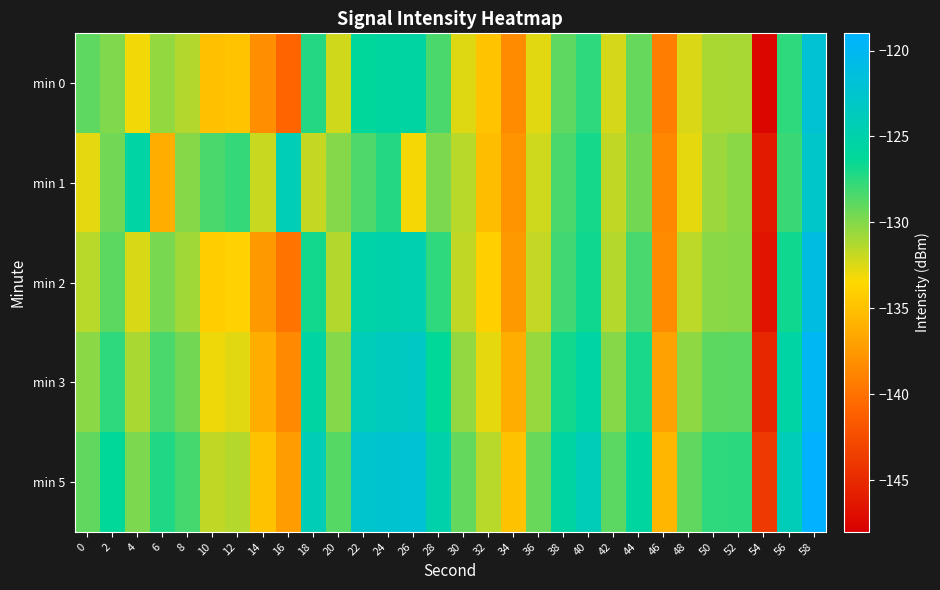

Reading right to left, transcribe all the data shown in this chart.

min 0: 58=-122.1	56=-127.6	54=-147.5	52=-131.1	50=-131.1	48=-132.4	46=-139.2	44=-129.2	42=-132.3	40=-127.6	38=-129.0	36=-132.7	34=-138.3	32=-134.9	30=-132.5	28=-128.4	26=-125.5	24=-125.7	22=-126.0	20=-132.1	18=-127.3	16=-140.8	14=-138.2	12=-134.8	10=-135.0	8=-131.3	6=-130.5	4=-133.1	2=-129.9	0=-128.9
min 1: 58=-122.8	56=-127.9	54=-146.1	52=-130.2	50=-130.7	48=-132.8	46=-138.6	44=-129.5	42=-131.7	40=-126.9	38=-128.4	36=-132.1	34=-137.8	32=-135.2	30=-131.5	28=-129.8	26=-133.2	24=-127.3	22=-128.5	20=-130.0	18=-131.8	16=-124.2	14=-131.9	12=-127.8	10=-128.4	8=-130.1	6=-136.1	4=-125.3	2=-129.4	0=-132.7
min 2: 58=-121.2	56=-126.7	54=-146.5	52=-130.1	50=-130.2	48=-131.6	46=-138.3	44=-128.3	42=-131.4	40=-126.7	38=-128.1	36=-131.8	34=-137.5	32=-134.1	30=-131.7	28=-127.6	26=-124.6	24=-124.9	22=-125.2	20=-131.3	18=-126.8	16=-139.8	14=-137.5	12=-133.9	10=-134.2	8=-130.8	6=-129.7	4=-132.4	2=-128.9	0=-131.5
min 3: 58=-119.9	56=-125.4	54=-145.2	52=-128.8	50=-128.9	48=-130.3	46=-137.0	44=-127.0	42=-130.1	40=-125.4	38=-126.8	36=-130.5	34=-136.2	32=-132.8	30=-130.4	28=-126.3	26=-123.3	24=-123.6	22=-123.9	20=-130.0	18=-125.5	16=-138.5	14=-136.2	12=-132.7	10=-133.0	8=-129.5	6=-128.4	4=-131.1	2=-127.6	0=-130.2
min 5: 58=-118.6	56=-124.1	54=-143.9	52=-127.5	50=-127.6	48=-129.0	46=-135.7	44=-125.7	42=-128.8	40=-124.1	38=-125.5	36=-129.2	34=-134.9	32=-131.5	30=-129.1	28=-125.0	26=-122.0	24=-122.3	22=-122.6	20=-128.7	18=-124.2	16=-137.2	14=-134.9	12=-131.4	10=-131.7	8=-128.2	6=-127.1	4=-129.8	2=-126.3	0=-129.0